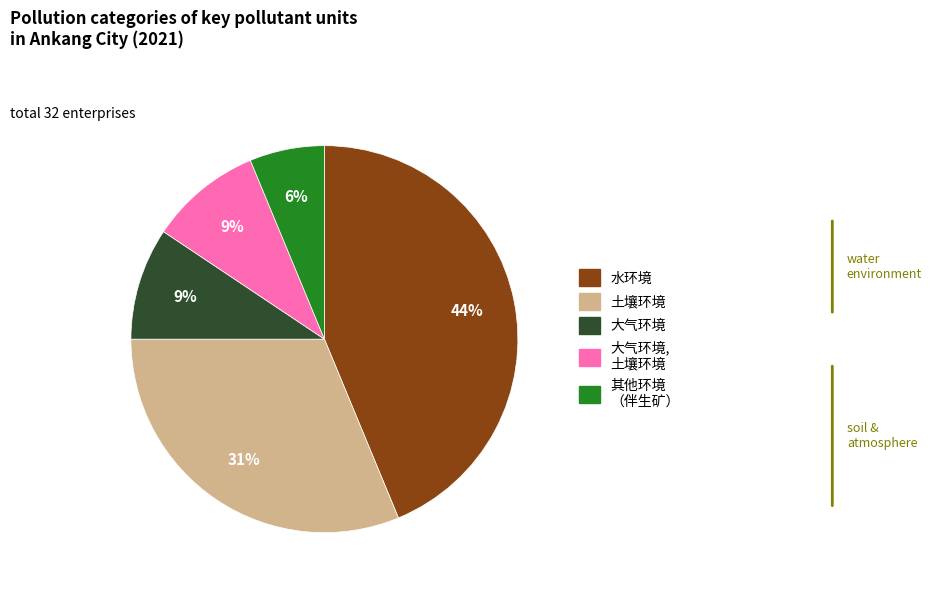

Does any single category account for the majority?

No